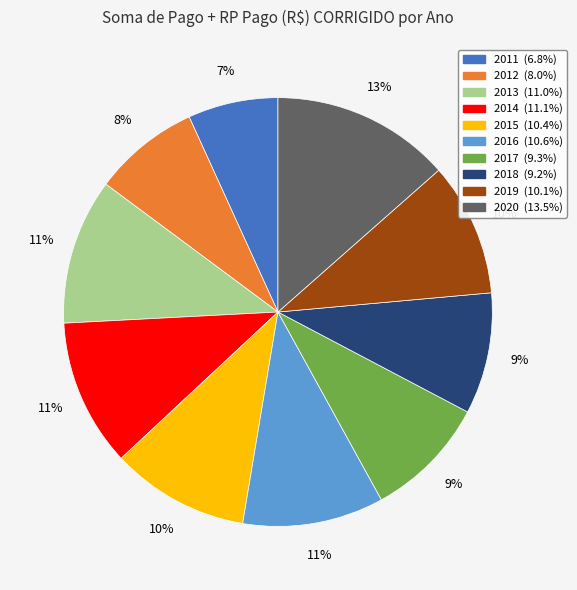

To the nearest percent, what is the difference between the 2017 and 2011 slice percentages?

2%